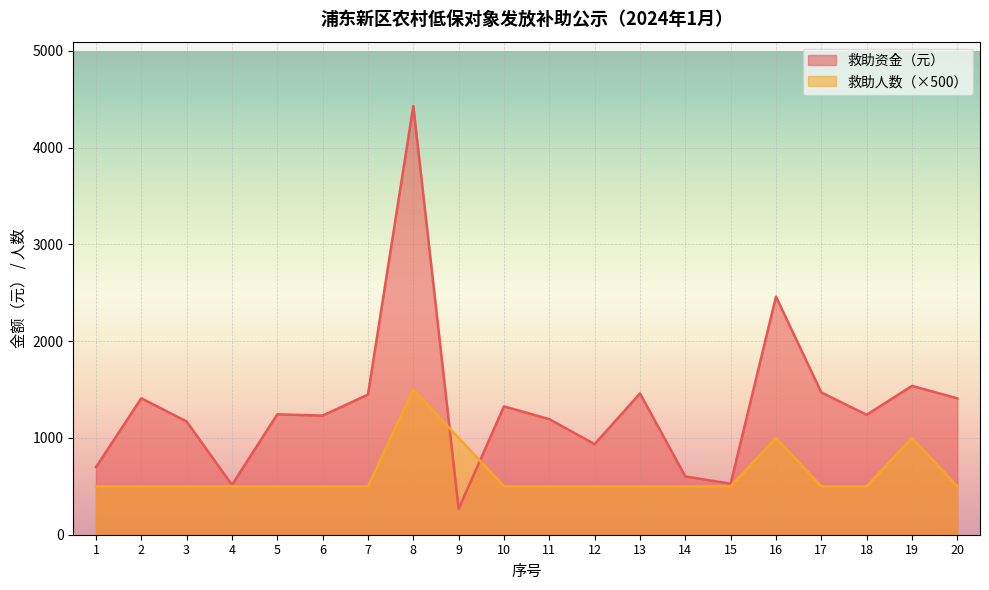

At which category does 救助资金（元） reach its first local valley?

4